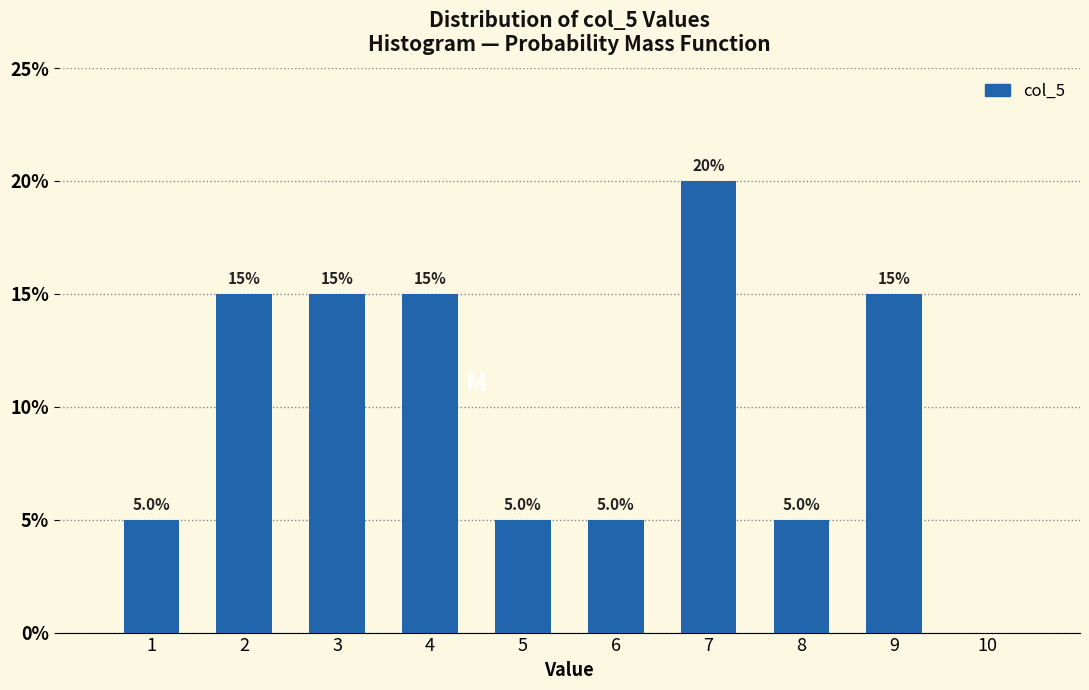

Reading right to left, extract all data points from this chart.

15	5	20	5	5	15	15	15	5